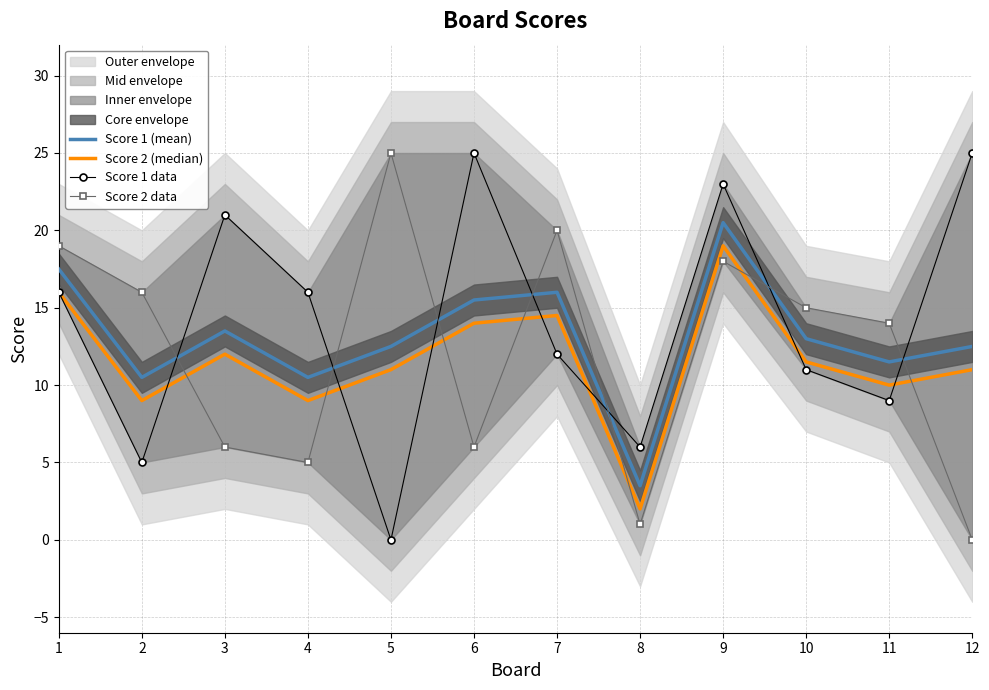

True or false: Score 1 data has more than 2 points higher than both neighbors.

True